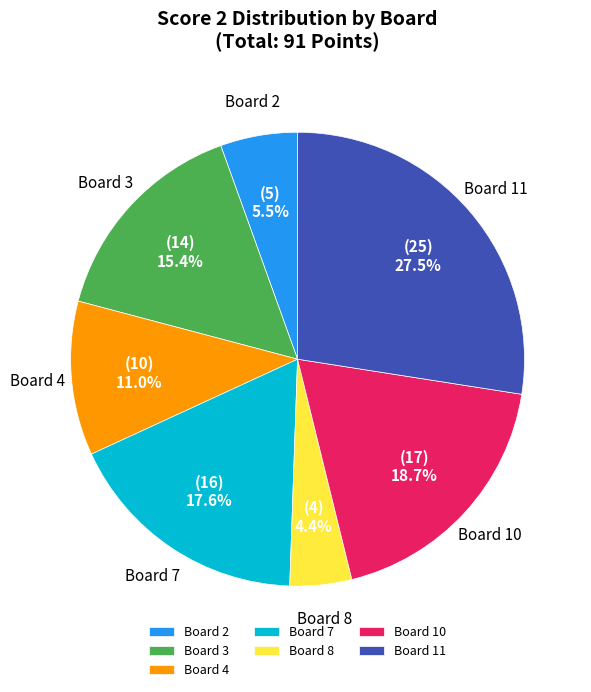

Which slice is the largest?

Board 11